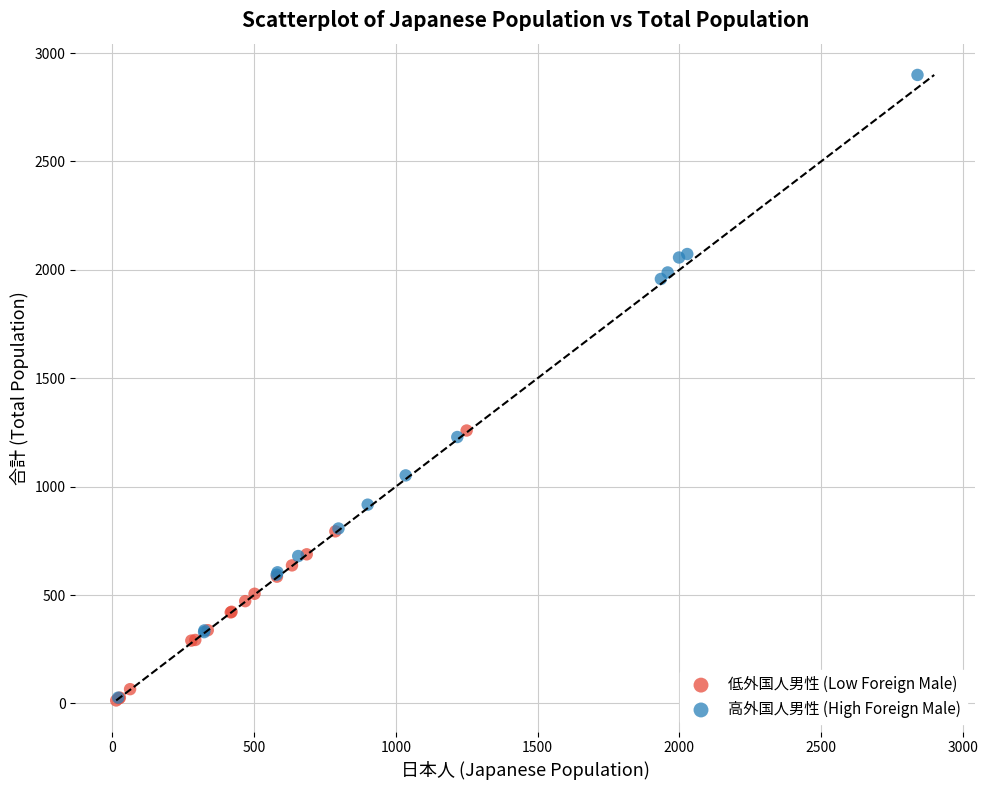

Which series contains the highest Y value?

高外国人男性 (High Foreign Male)